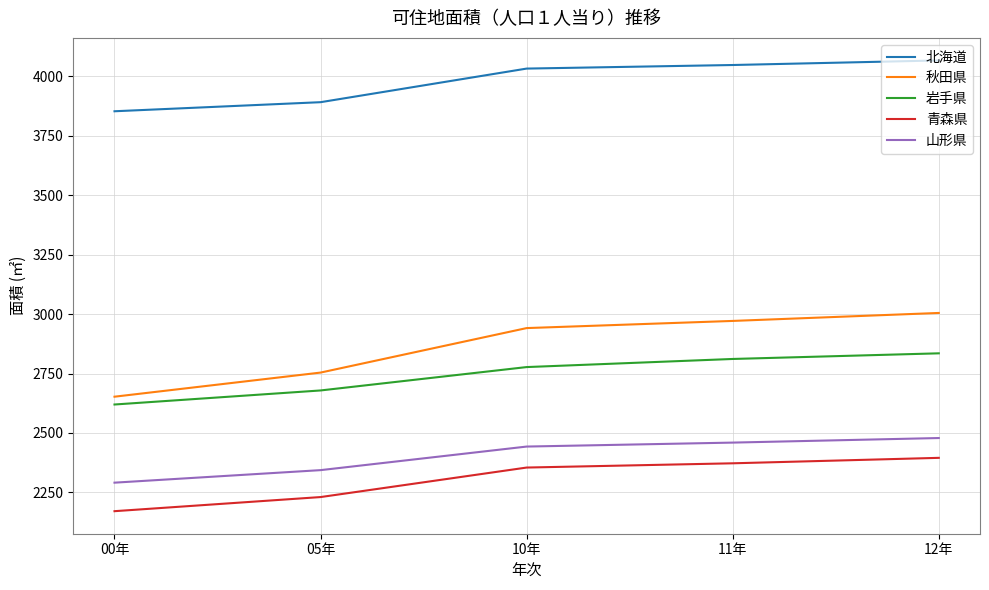

True or false: 青森県 and 山形県 cross at least once.

False